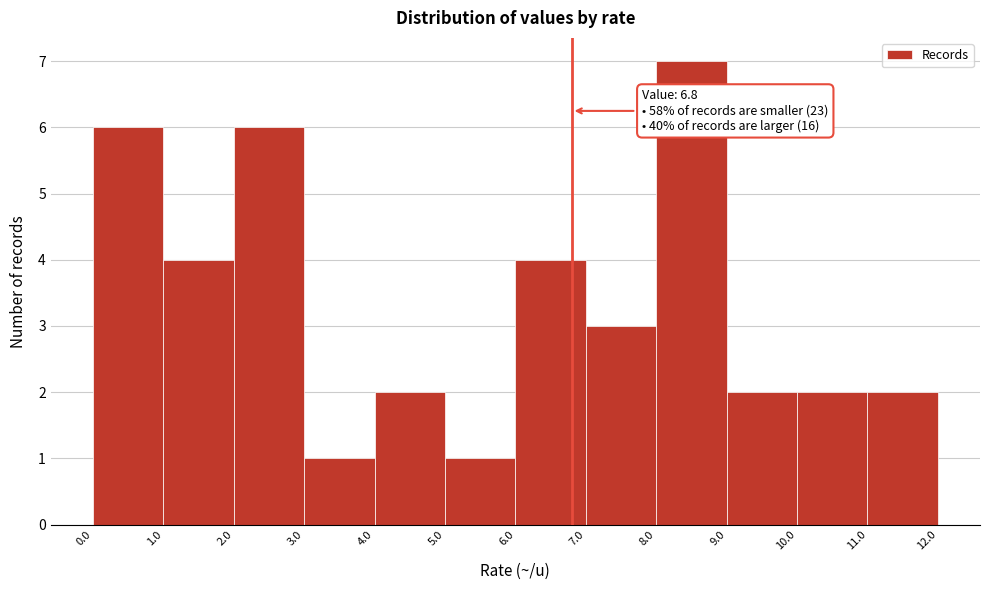

Which range on the x-axis has the tallest bar?

8.0 to 9.0